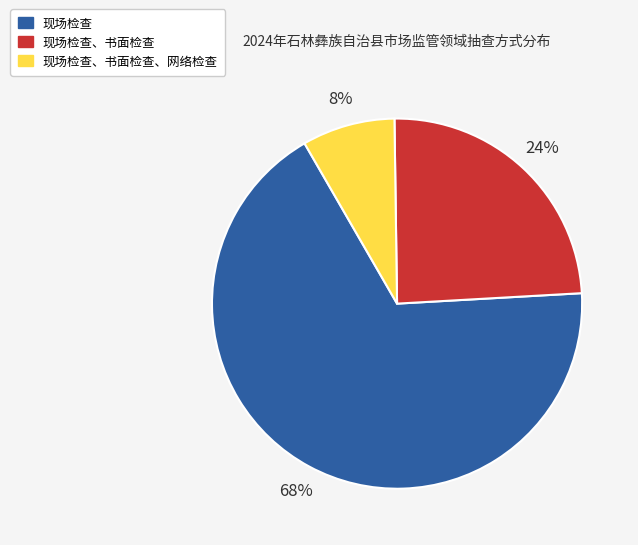

Is the sum of 现场检查、书面检查、网络检查 and 现场检查 greater than half?

Yes